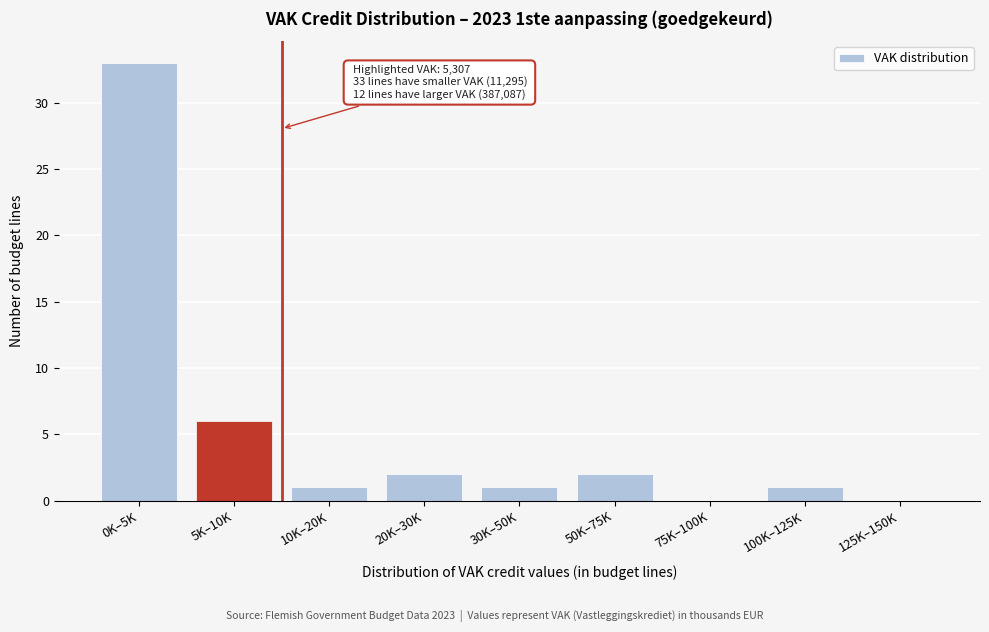

Reading left to right, extract all data points from this chart.

0K–5K=33	5K–10K=6	10K–20K=1	20K–30K=2	30K–50K=1	50K–75K=2	75K–100K=0	100K–125K=1	125K–150K=0